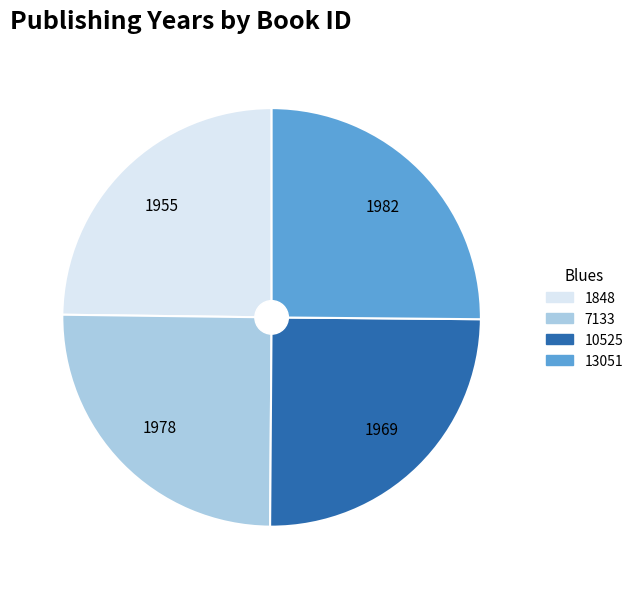

Approximately how many times larger is the value at 7133 compared to 10525?

1.0